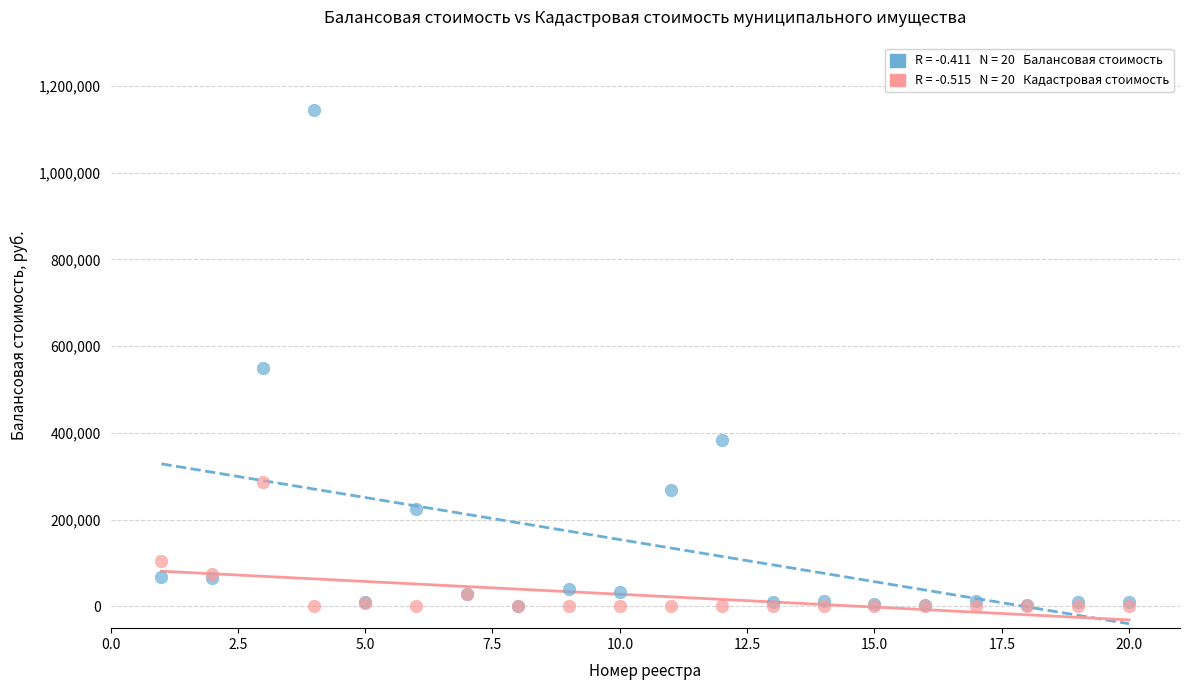

Across all series, what Y value is closest to 572703?

550173.5